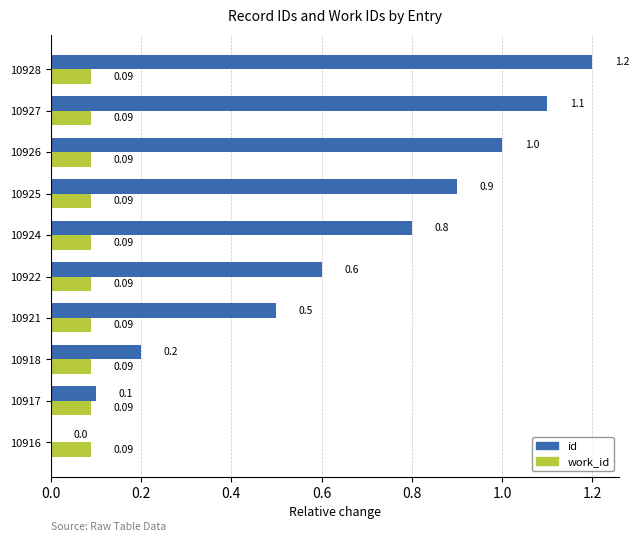

Is the value of id at 10918 greater than the value of work_id at 10927?

Yes